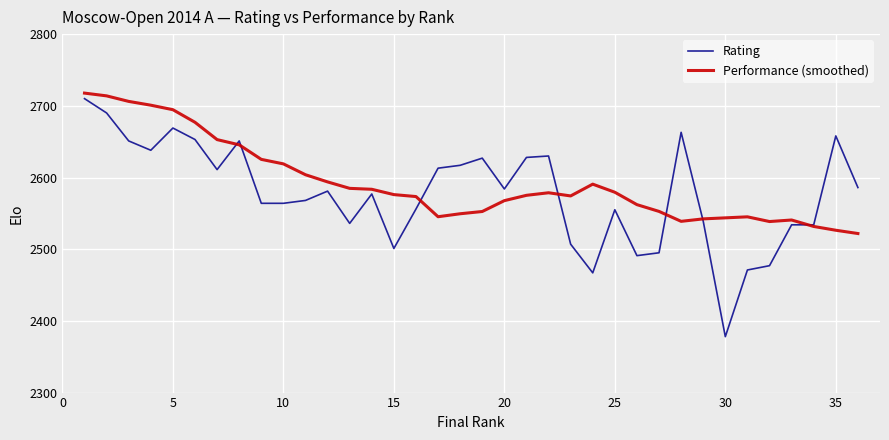

What is the minimum value for Rating?

2378.0